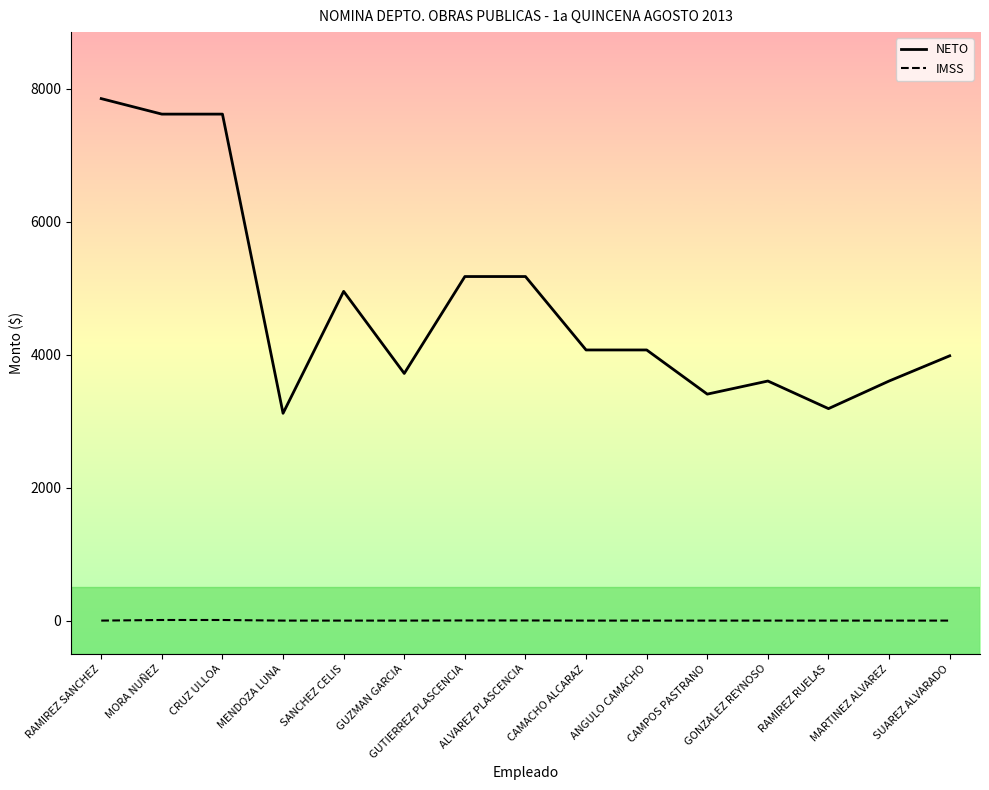

The value of NETO at SUAREZ ALVARADO is 3981. True or false?

True